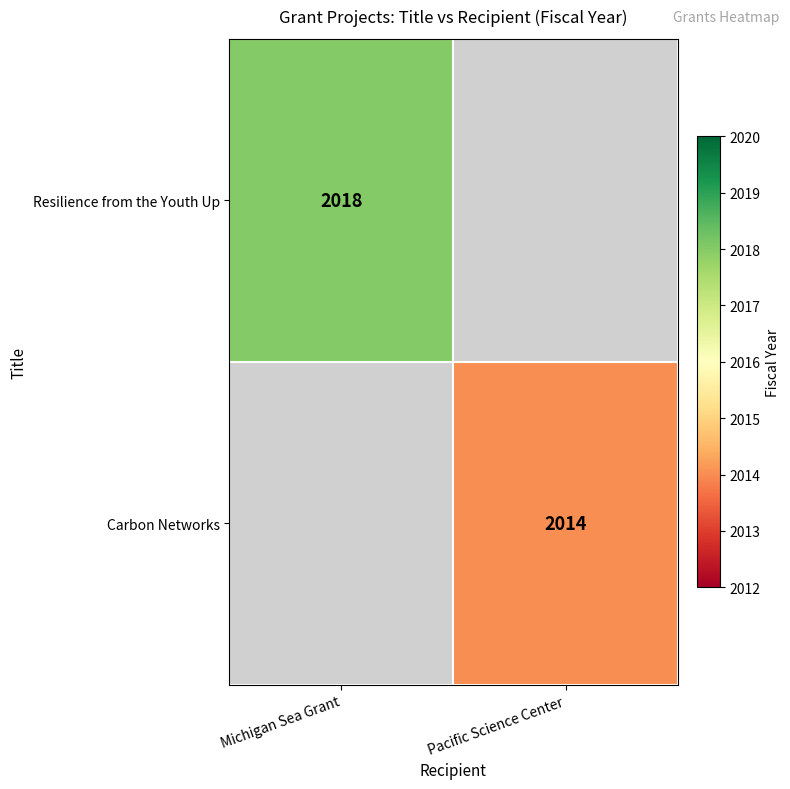

The value of Carbon Networks at Pacific Science Center is 2995. True or false?

False